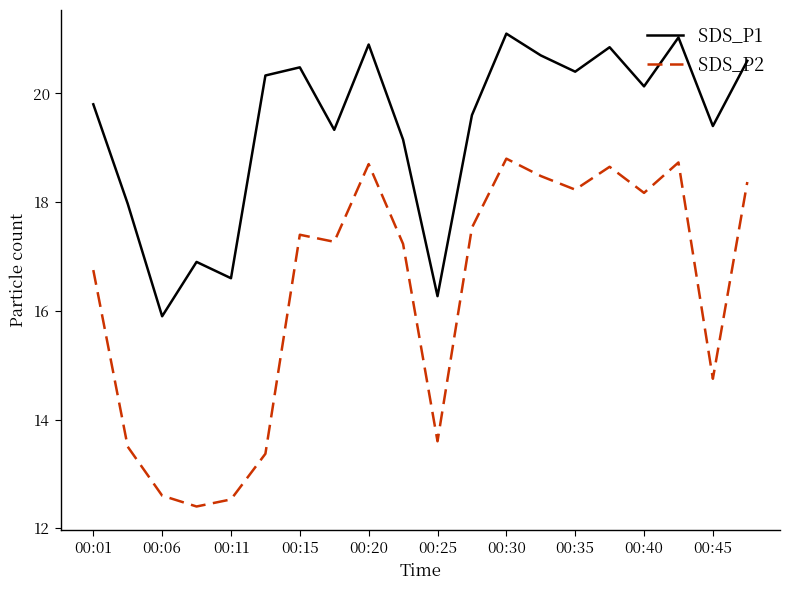

In SDS_P1, how many points are lower than both neighbors (excluding endpoints)?

7